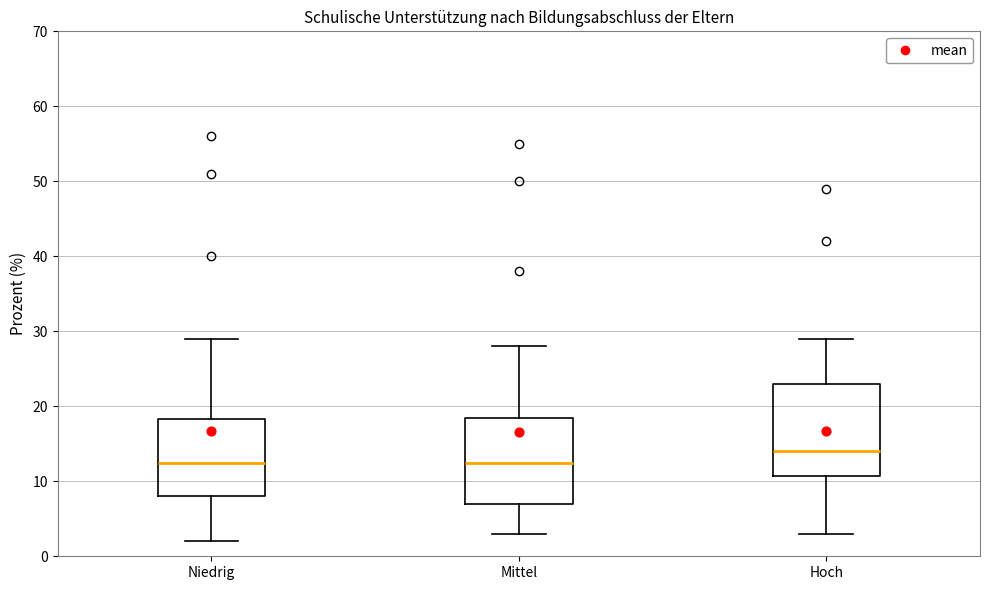

Reading left to right, transcribe this box plot: for each box, give where its median line is, the range the box spans, and where its two whiskers end, as read against the y-axis. The values are not printed on the chart, so give them approximately, as read against the axis.

Niedrig: median 13, box 8 to 18, whiskers 2 to 29
Mittel: median 13, box 7 to 19, whiskers 3 to 28
Hoch: median 14, box 11 to 23, whiskers 3 to 29